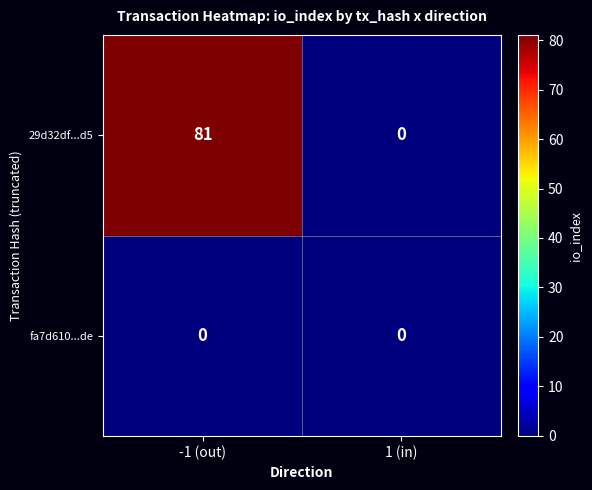

What is the greatest value displayed?

81